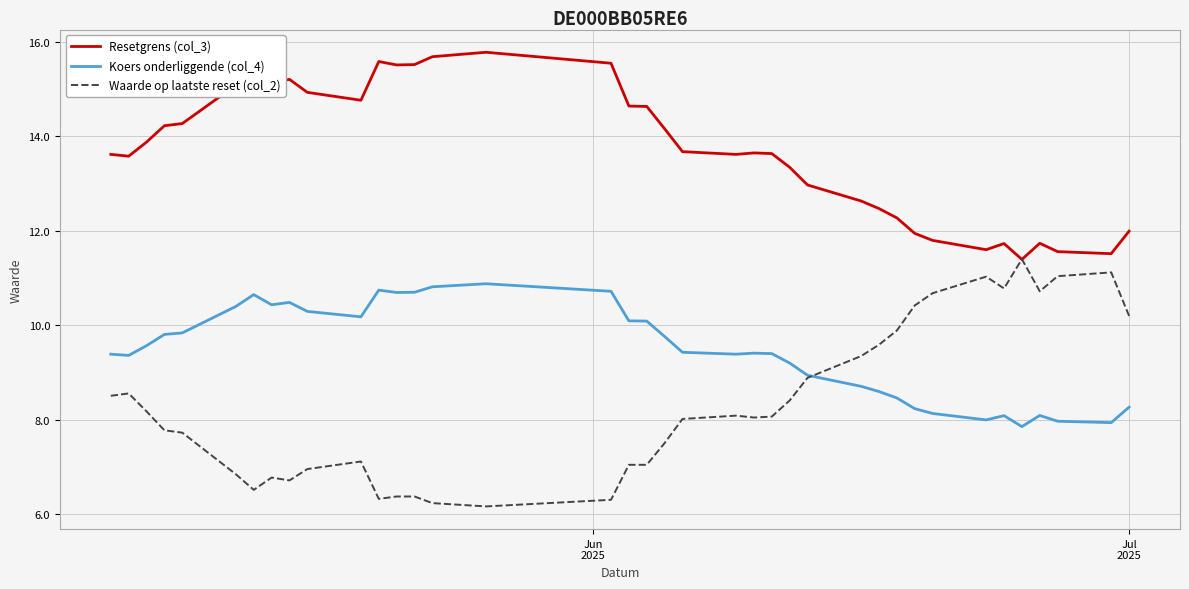

Which series has the widest spread of values?

Waarde op laatste reset (col_2)